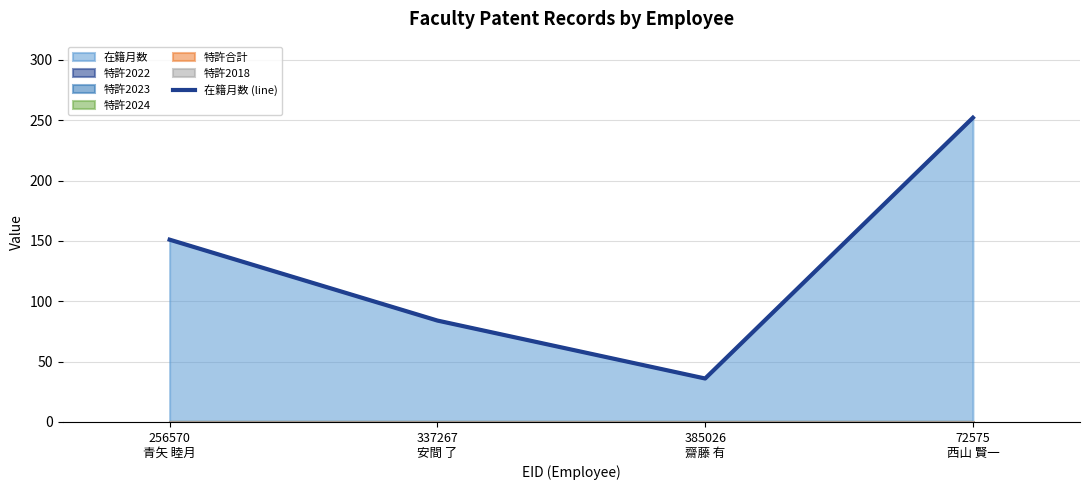

Reading left to right, what are all the values shown in this chart?

256570
青矢 睦月=151	337267
安間 了=84	385026
齋藤 有=36	72575
西山 賢一=252